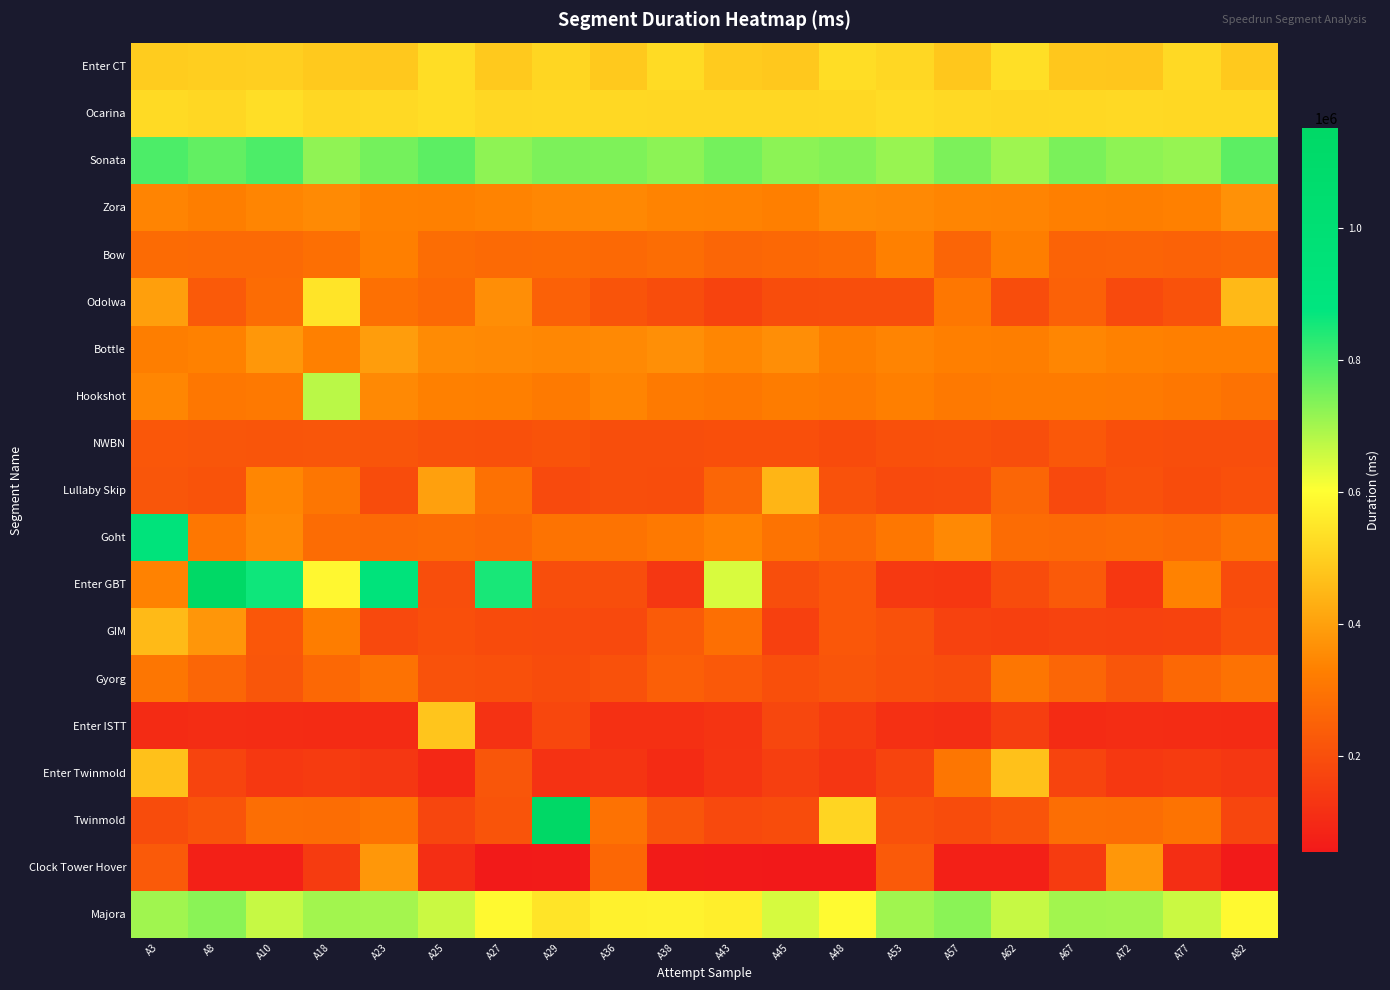

Between A45 and A38, which is larger?

A38